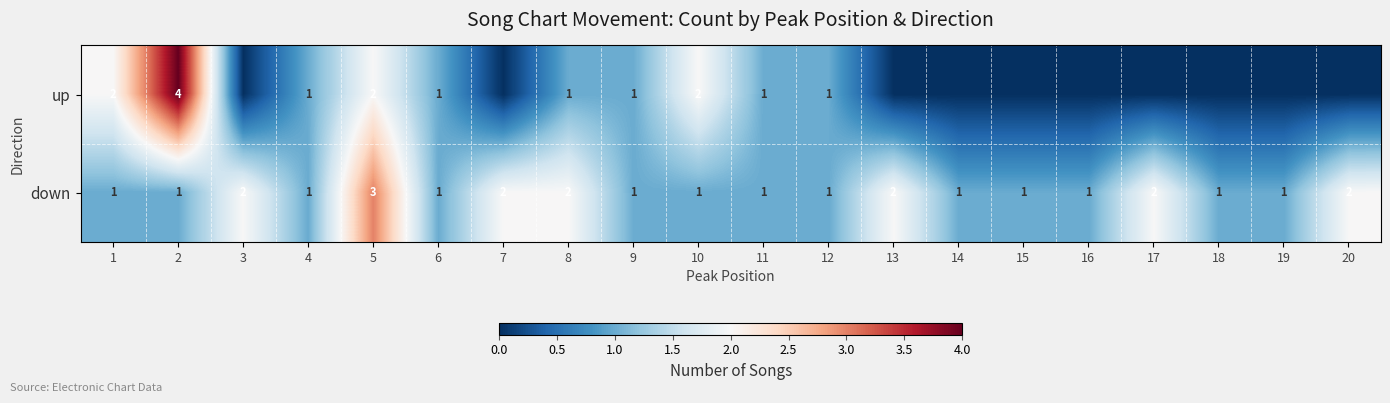

What is the sum of the down values at 5 and 13?

5